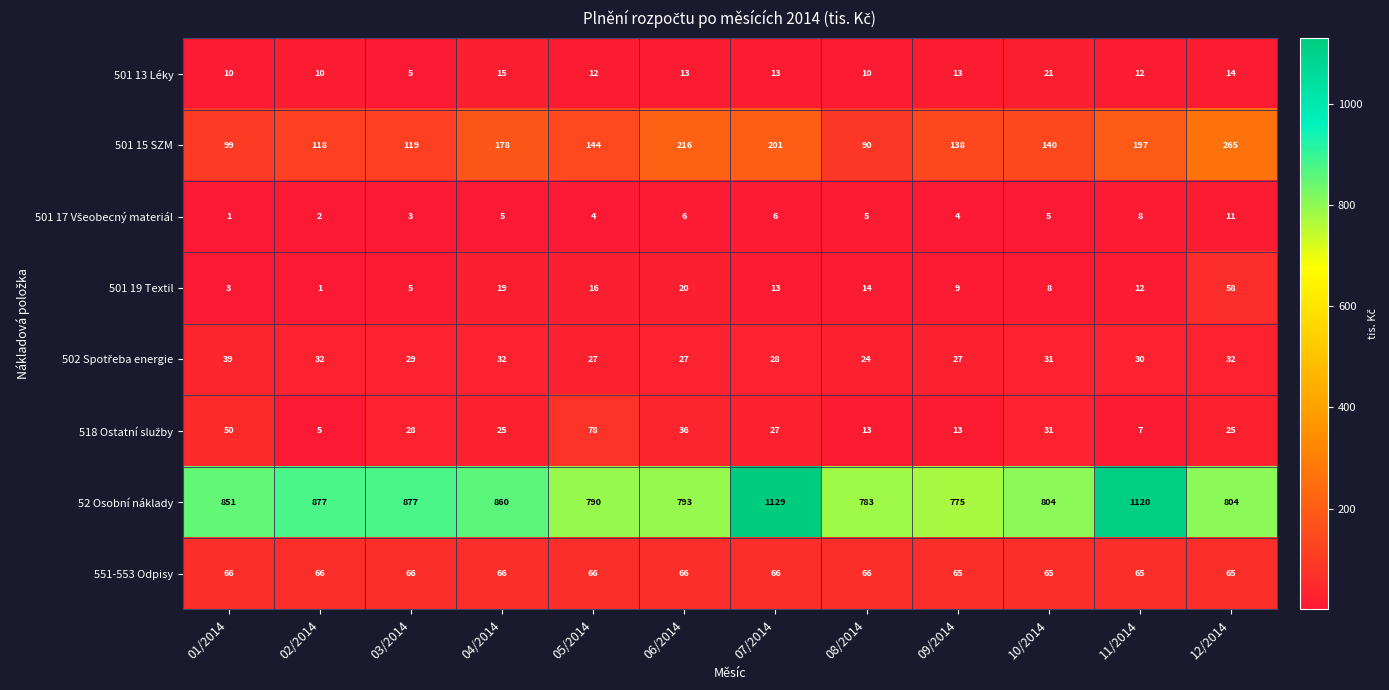

Between 09/2014 and 12/2014, which series saw the biggest shift?

501 15 SZM